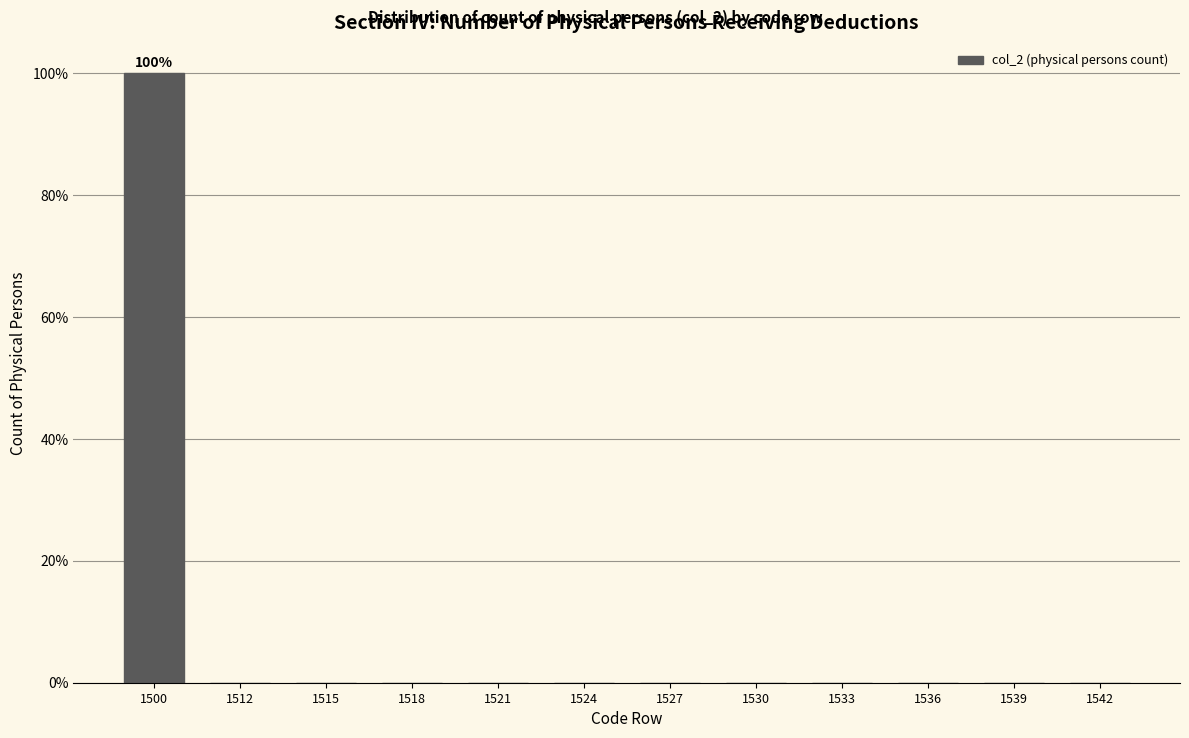

Reading left to right, what are all the values shown in this chart?

1500=100	1512=0	1515=0	1518=0	1521=0	1524=0	1527=0	1530=0	1533=0	1536=0	1539=0	1542=0